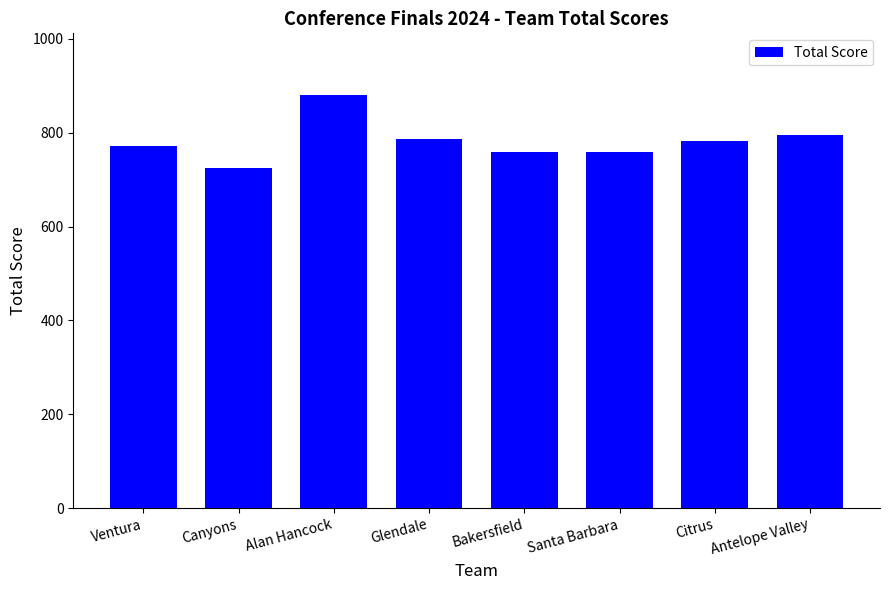

What is the change in value from Ventura to Santa Barbara?

-12